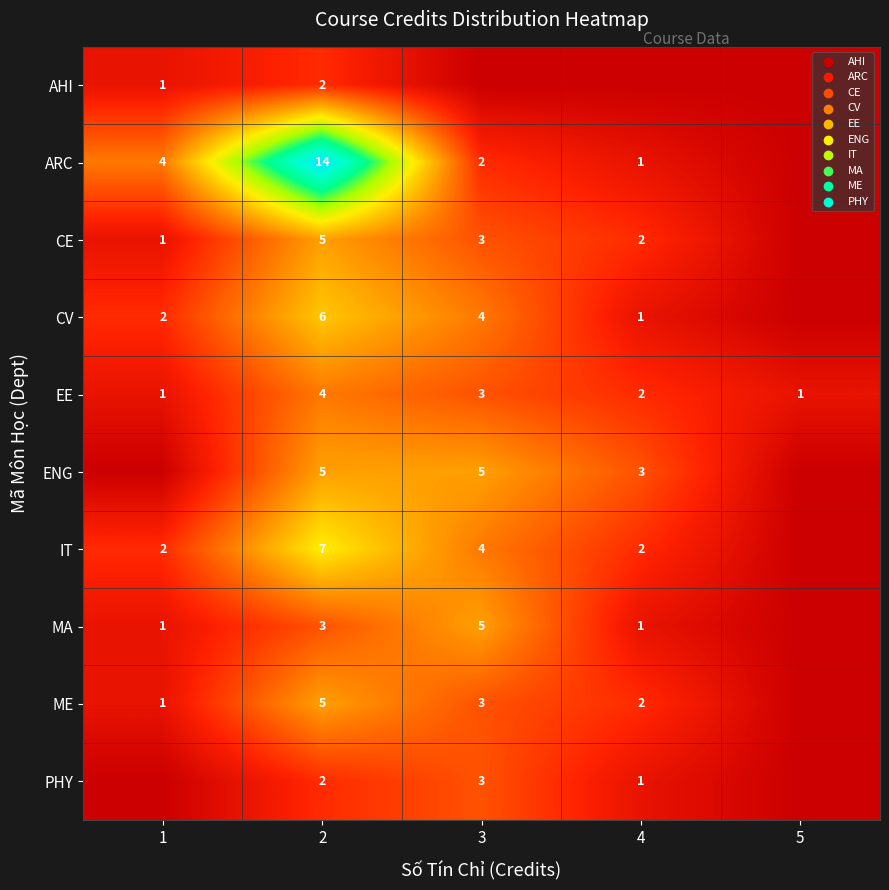

Is it true that ENG equals 9 at 3?

False